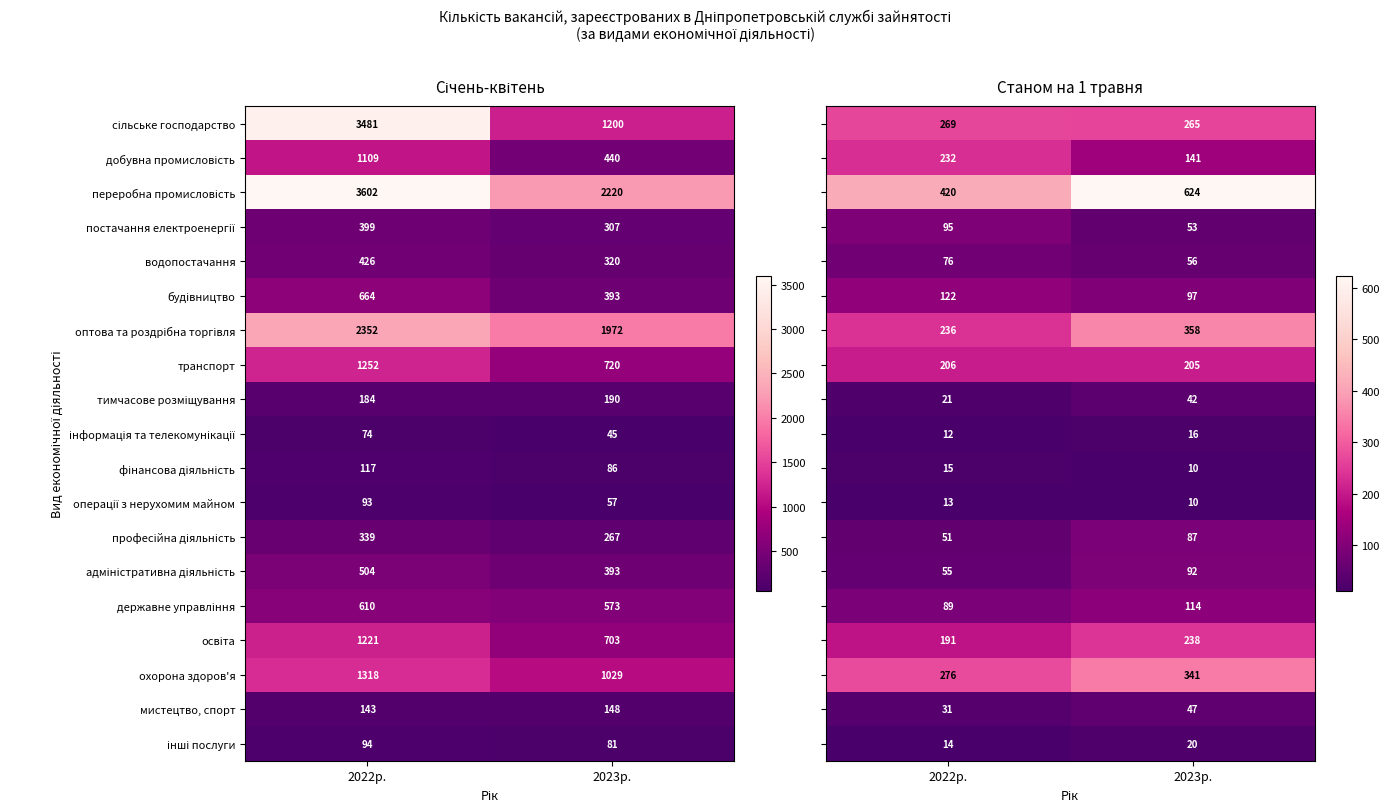

What is the sum of the мистецтво, спорт values at 2022р. and 2023р.?

291